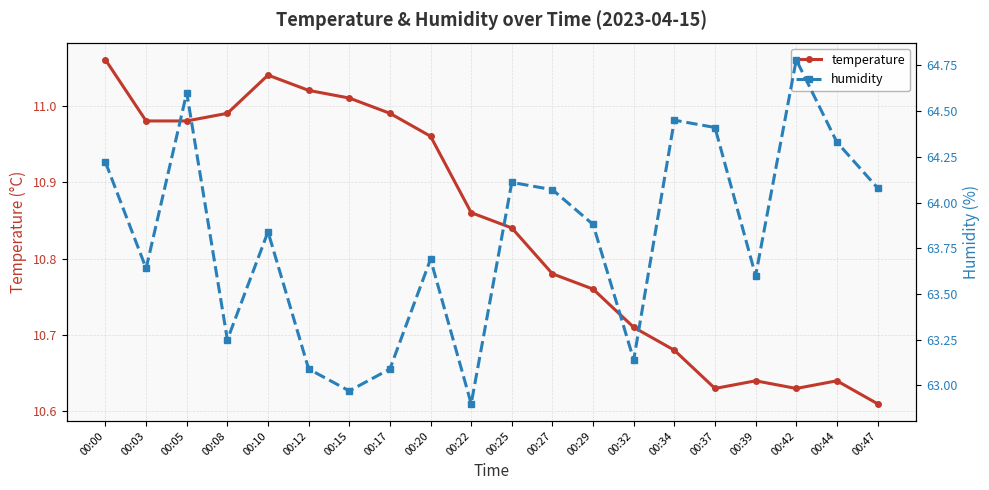

Is it true that humidity equals 63.0 at 00:15?

True